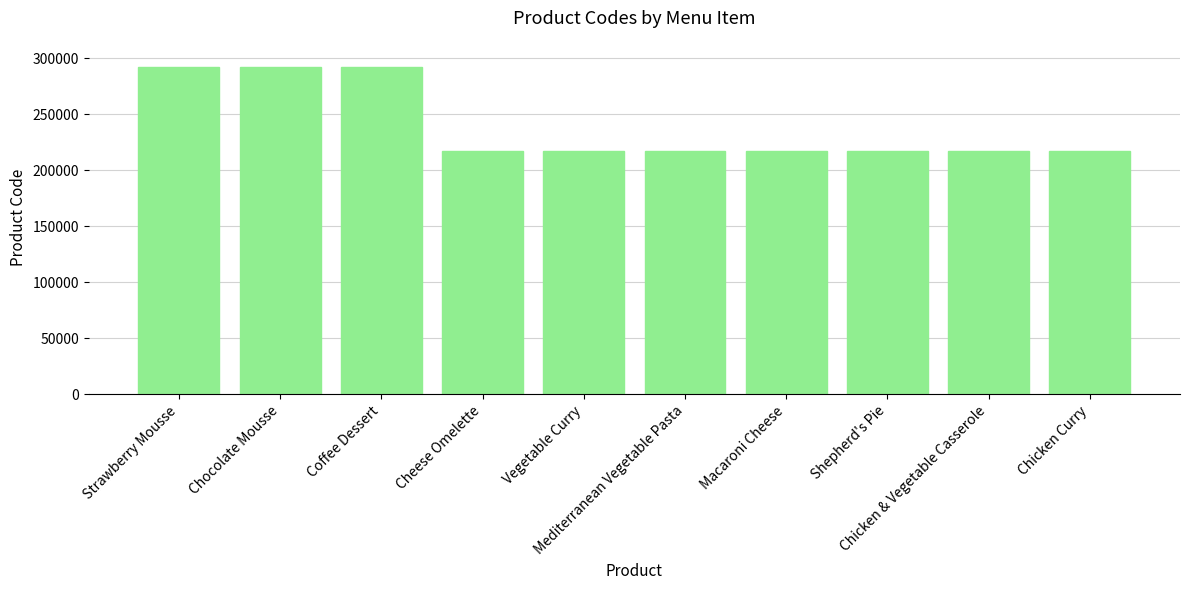

Are the bars grouped side by side (vs. stacked)?

No